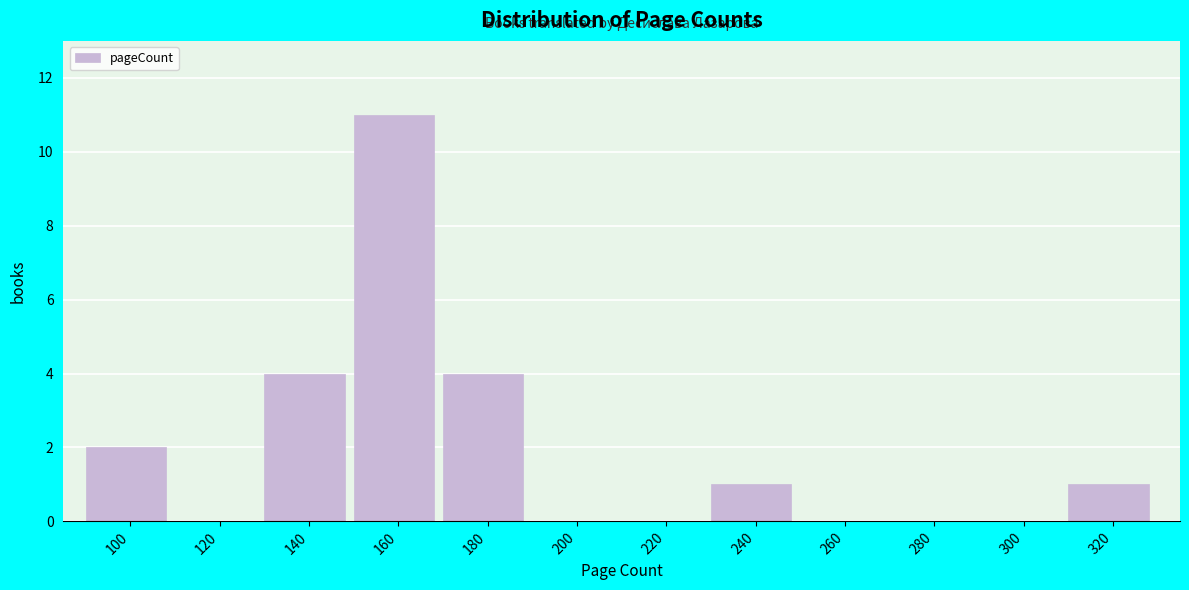

Reading left to right, what are all the values shown in this chart?

100=2	120=0	140=4	160=11	180=4	200=0	220=0	240=1	260=0	280=0	300=0	320=1